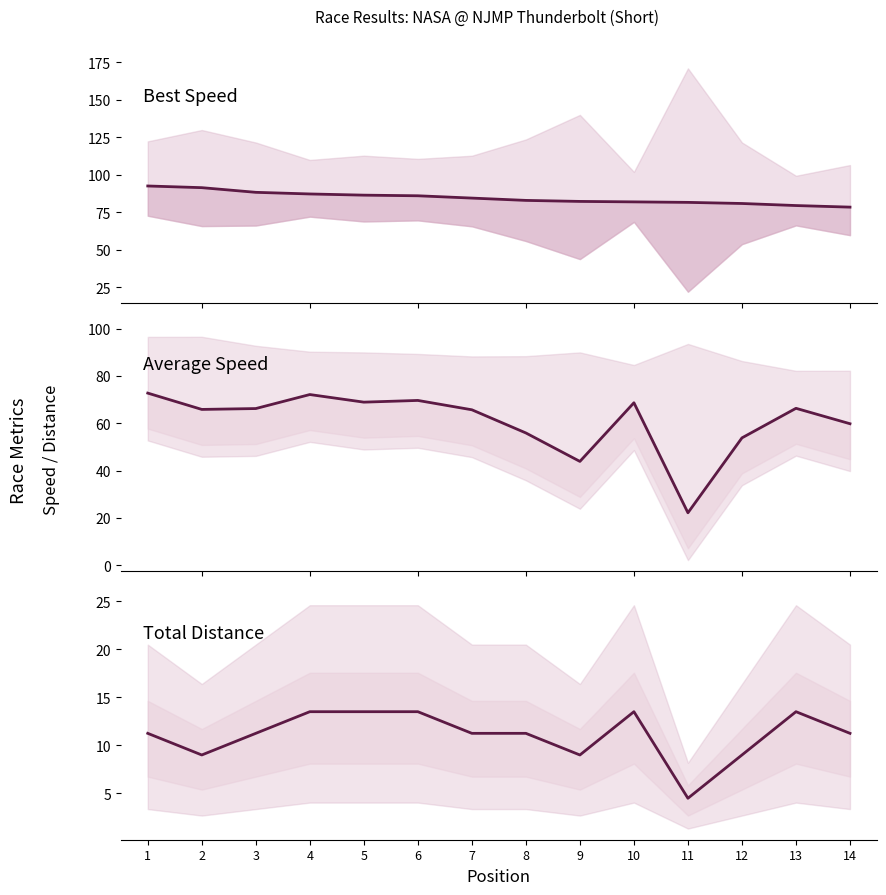

How many data points in Best Speed (line) are less than 84?

7